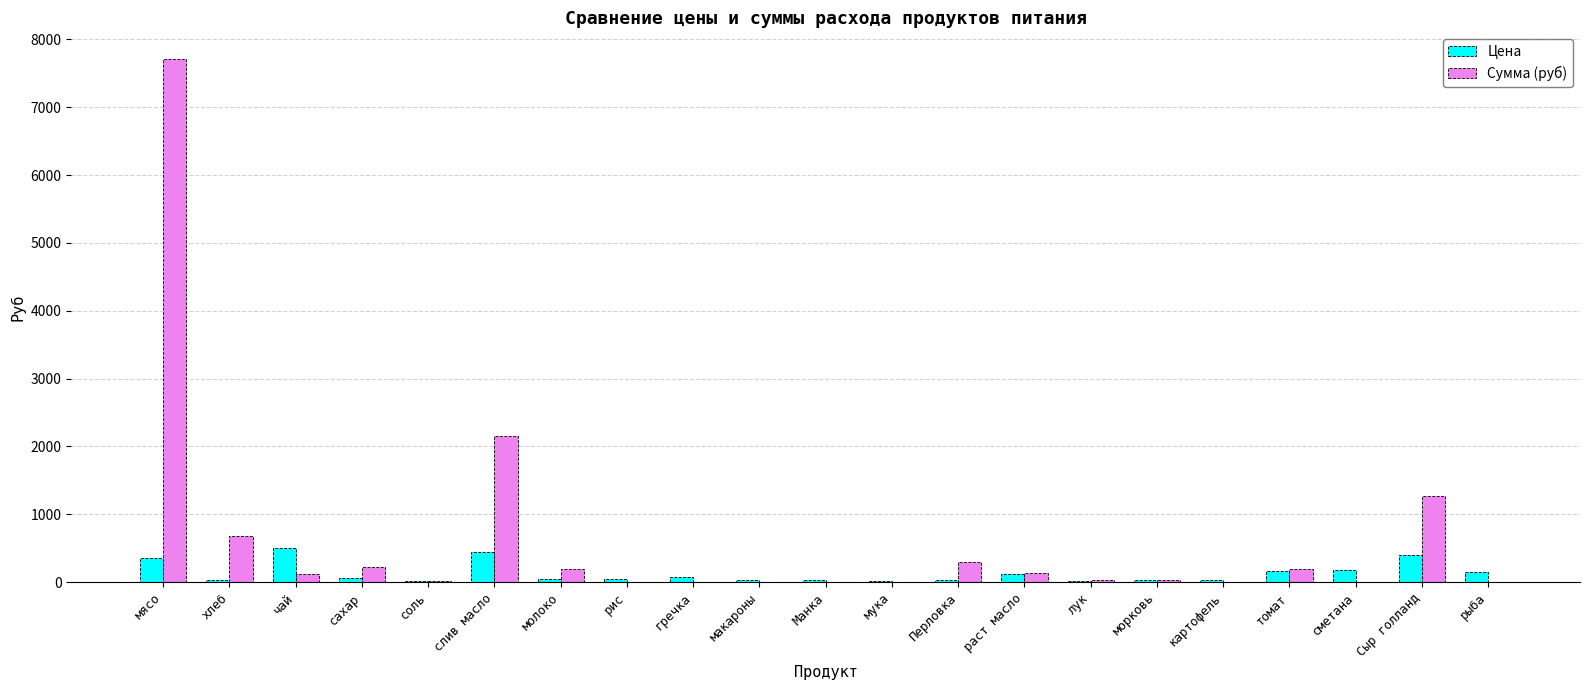

Read the Цена value at лук.

18.0